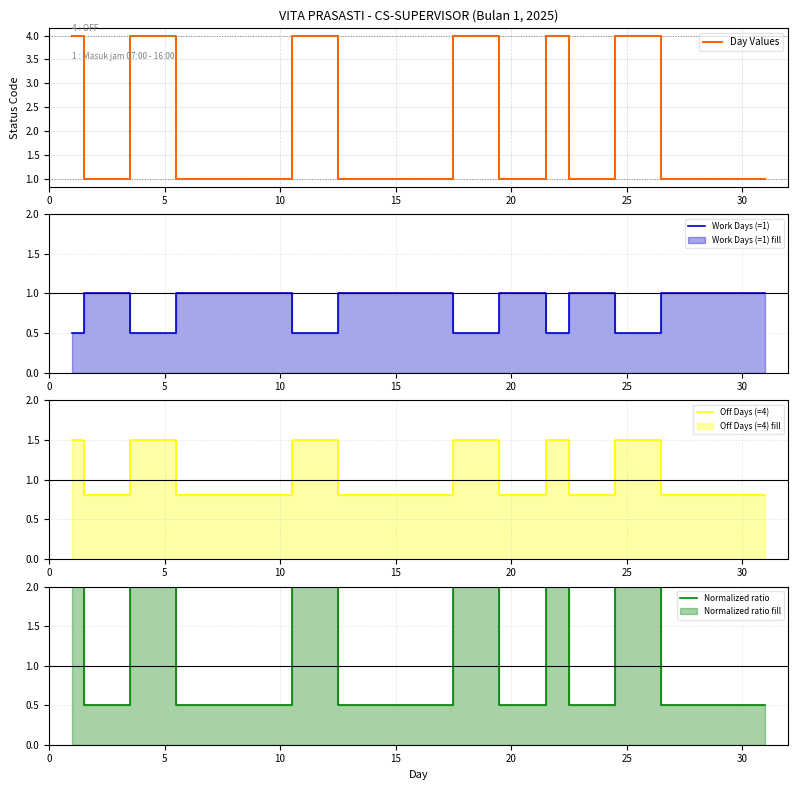

How many lines are shown in the chart?

4